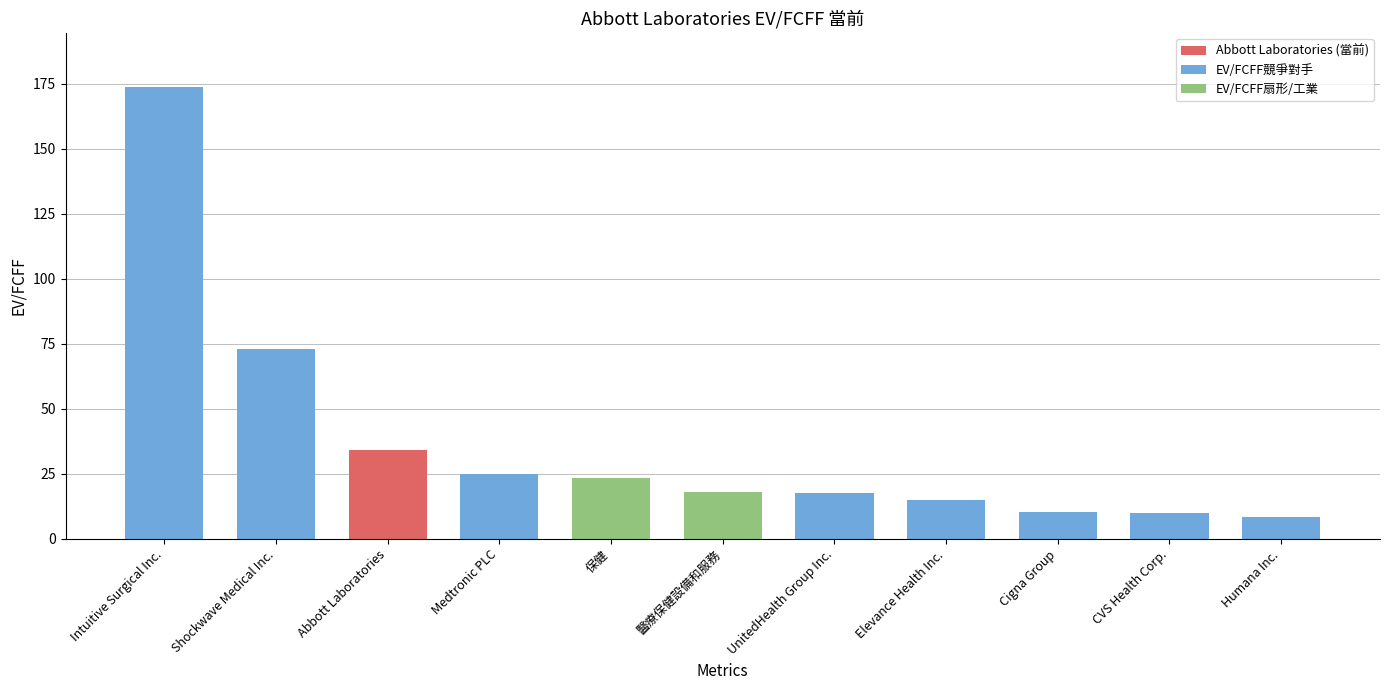

Where does the data first go above 17?

Intuitive Surgical Inc.